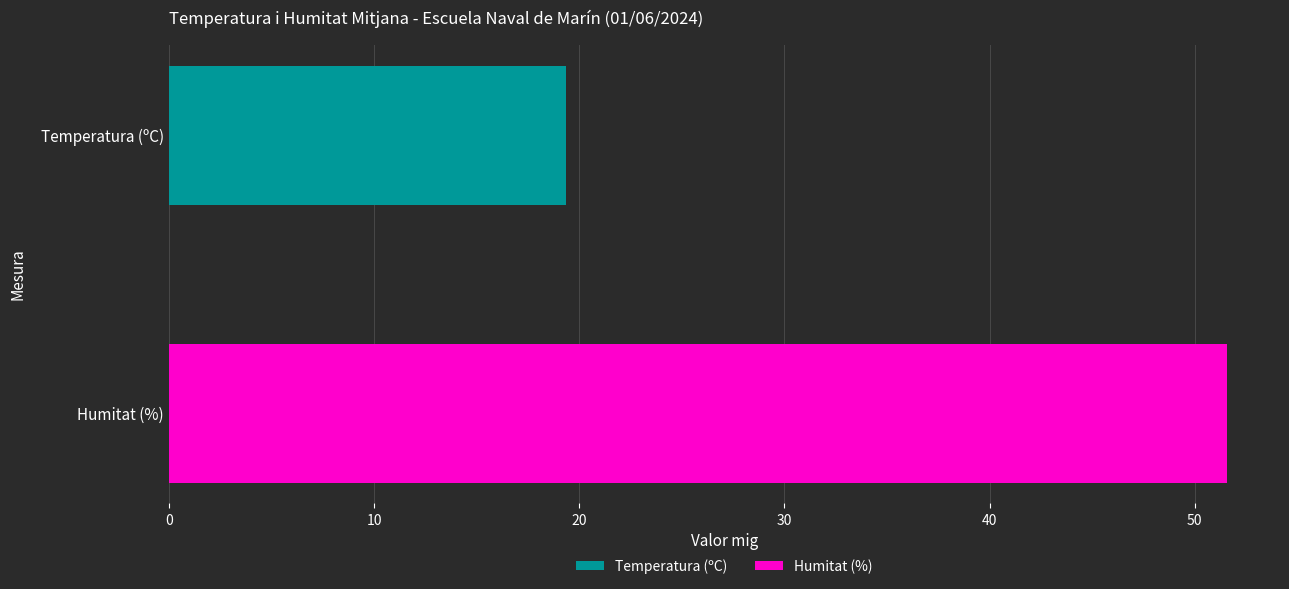

List the series in order of their peak value, highest first.

Humitat (%), Temperatura (ºC)